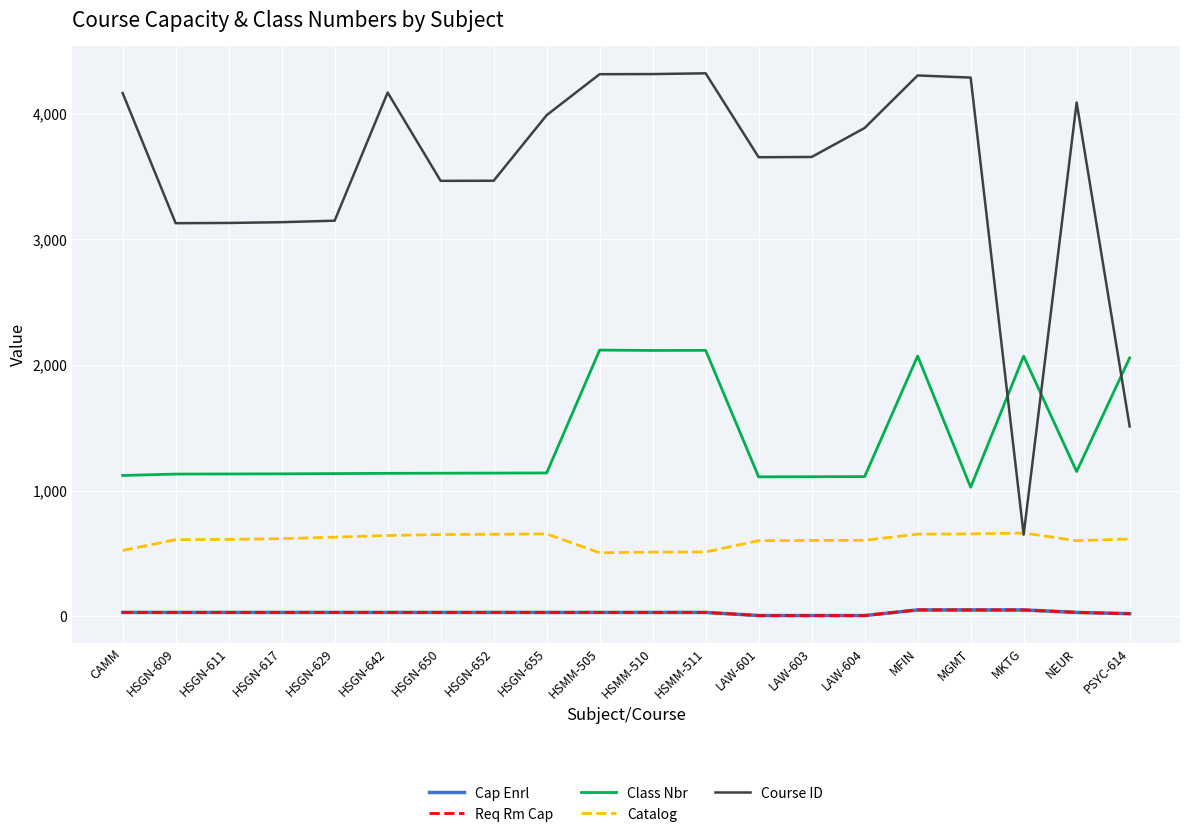

Does the chart have visible grid lines?

Yes